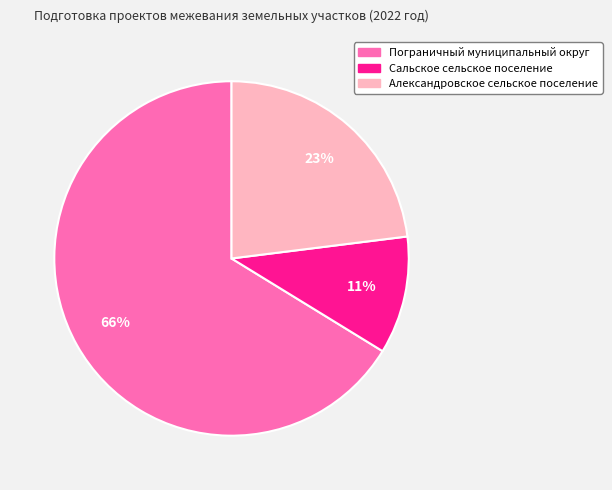

What percentage is the Сальское сельское поселение slice, to the nearest percent?

11%